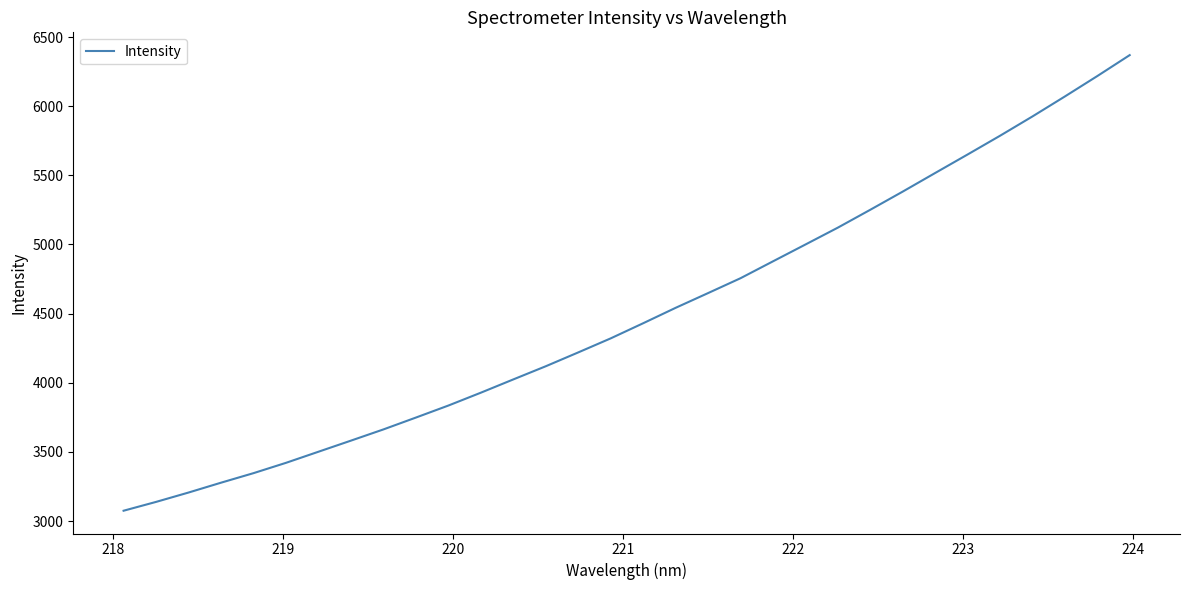

How many series are shown in this chart?

1